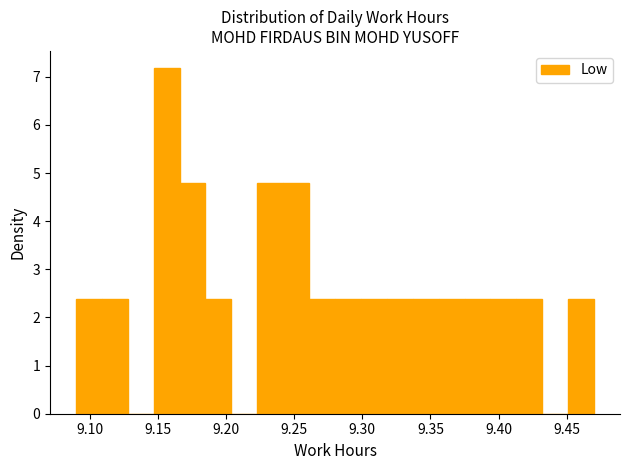

Around what value on the x-axis is the tallest bar? Give the approximate position of its centre, as read against the axis.

9.155